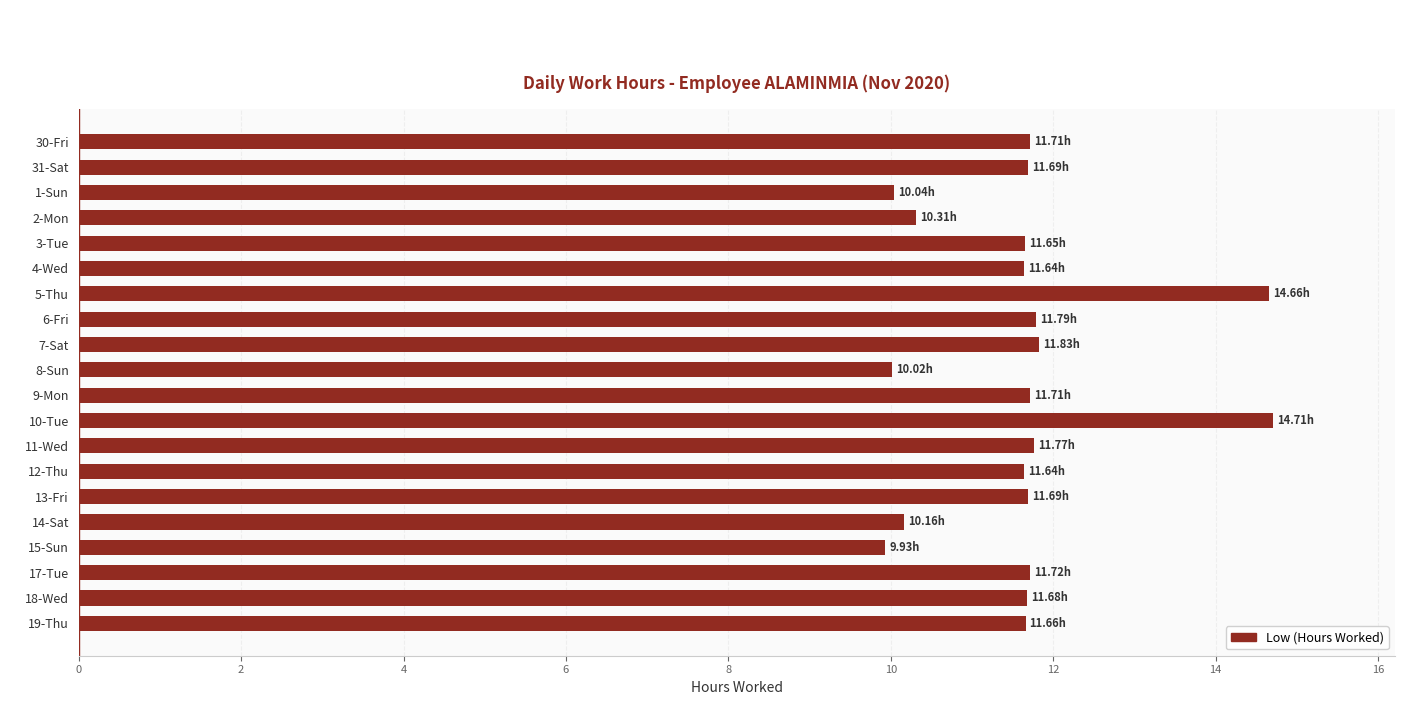

Are the bars grouped side by side (vs. stacked)?

No